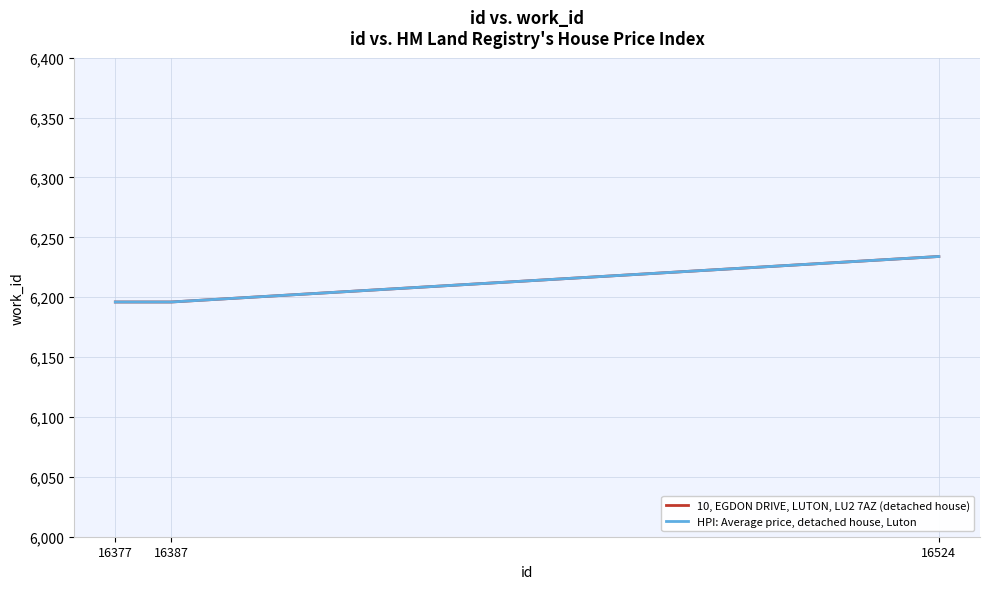

The HPI: Average price, detached house, Luton series shows 2719 at 16524. True or false?

False